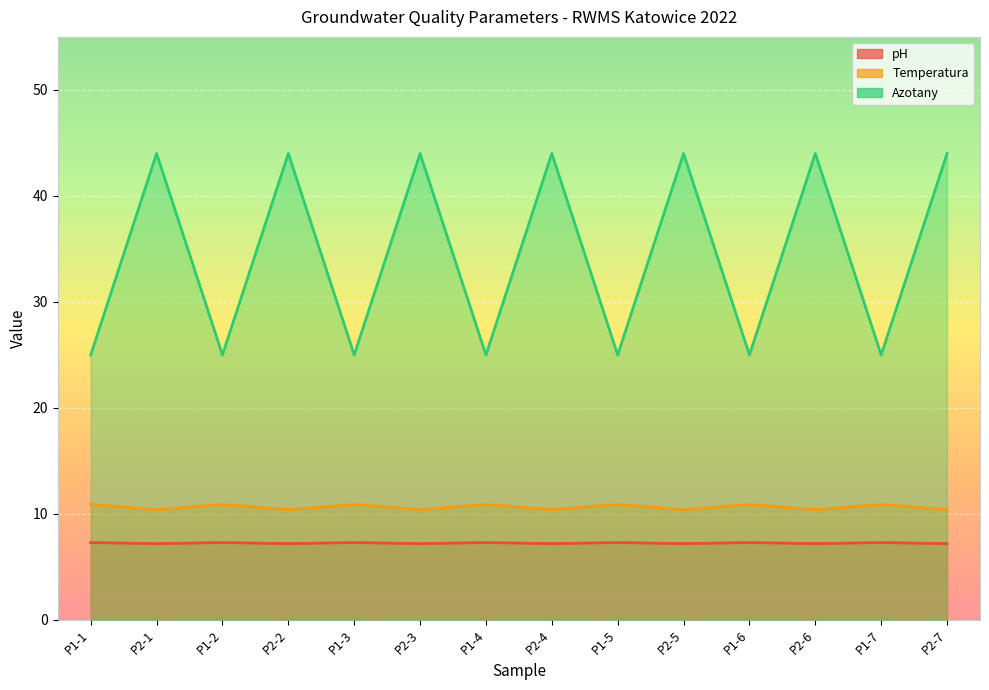

True or false: Temperatura and pH intersect in this chart.

False